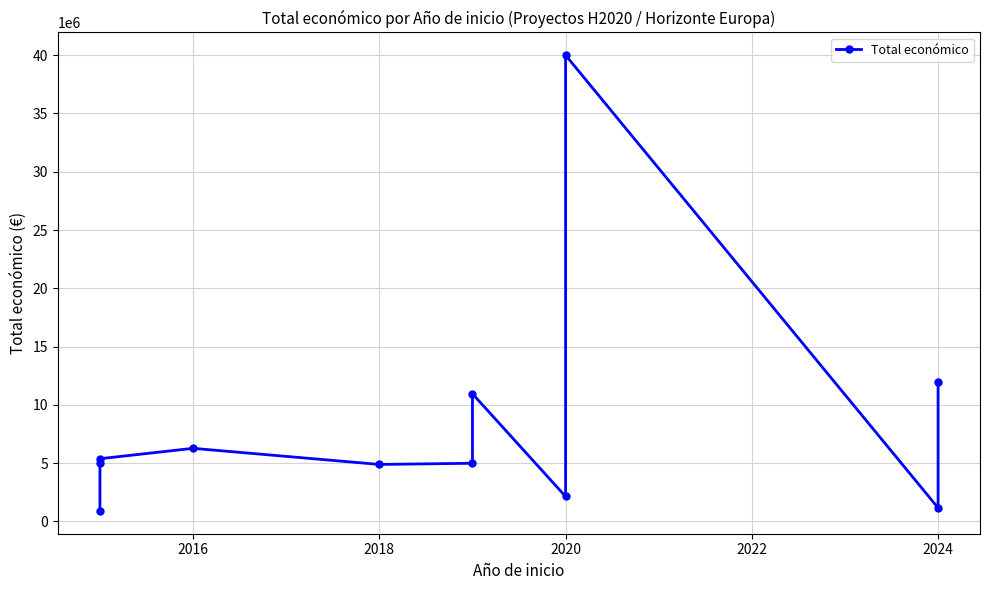

What is the label of the 6th point from the left?

2024